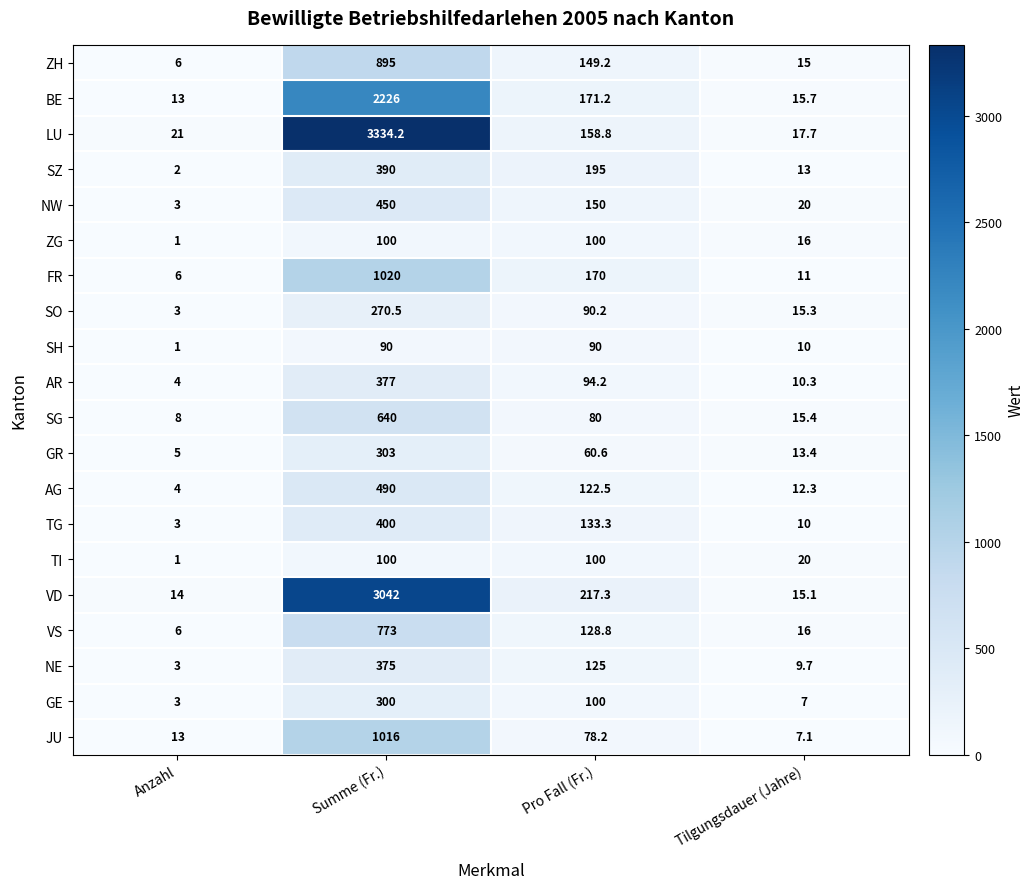

The value of BE at Anzahl is 13.0. True or false?

True